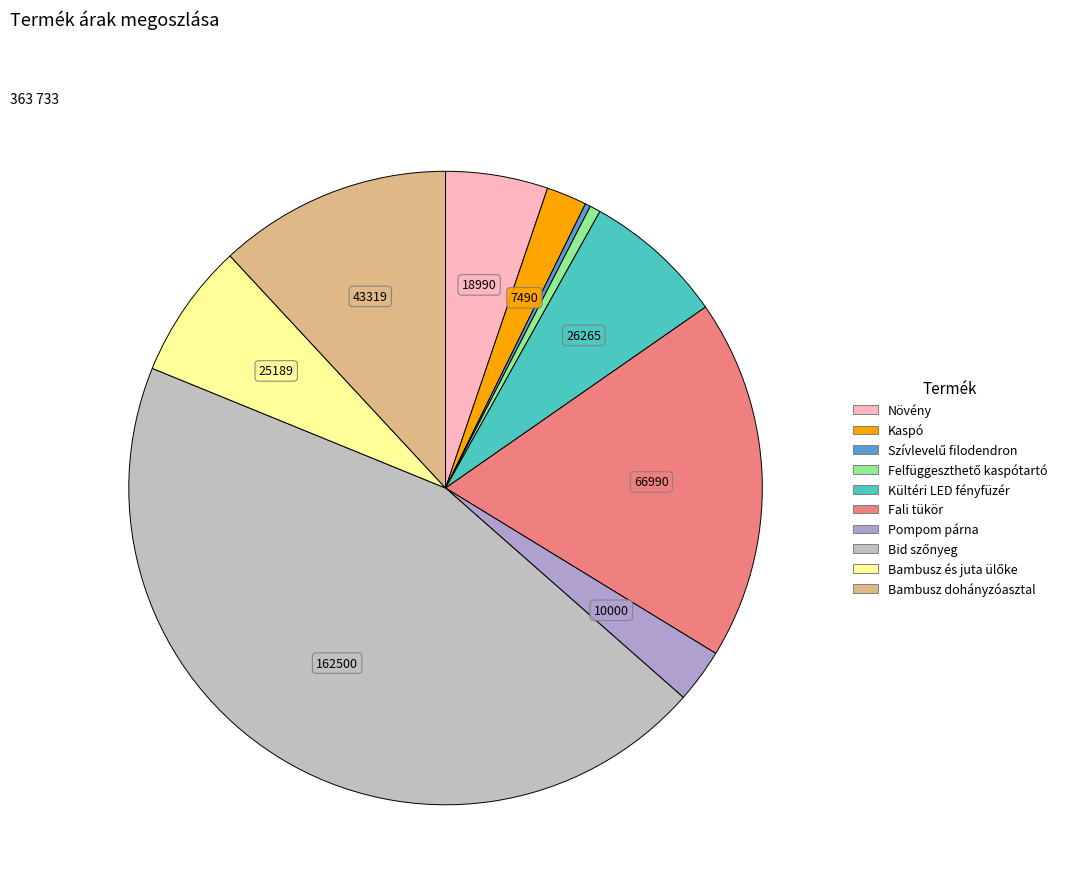

To the nearest percent, what portion does Növény represent?

5%